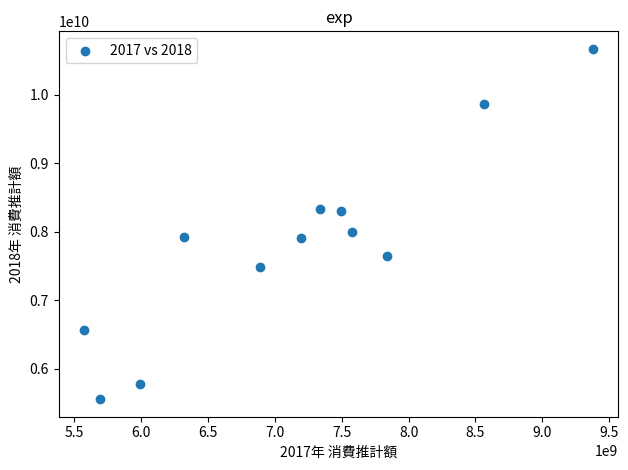

What is the average X value?

7154666667